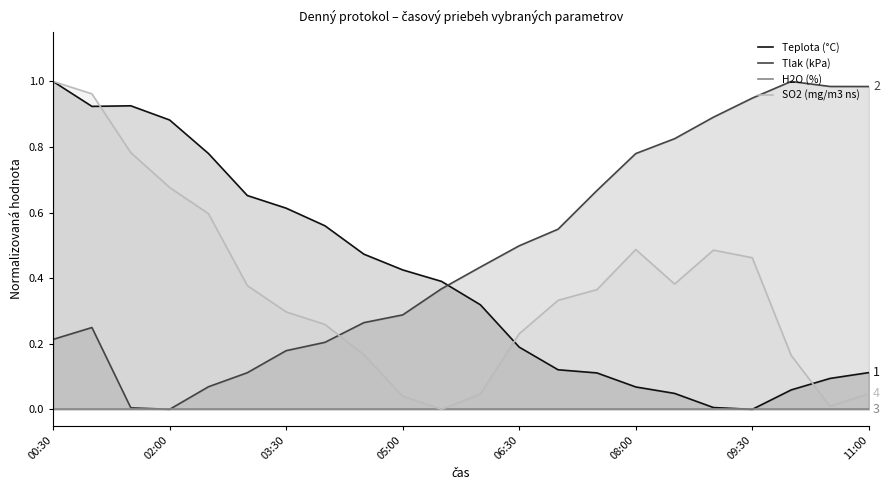

How many positive values does the SO2 (mg/m3 ns) series have?

21